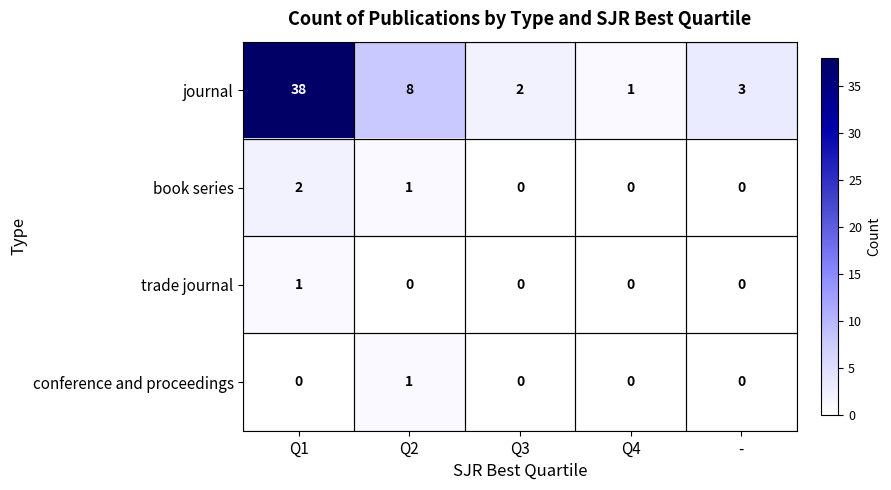

What is the total value across all series at Q3?

2